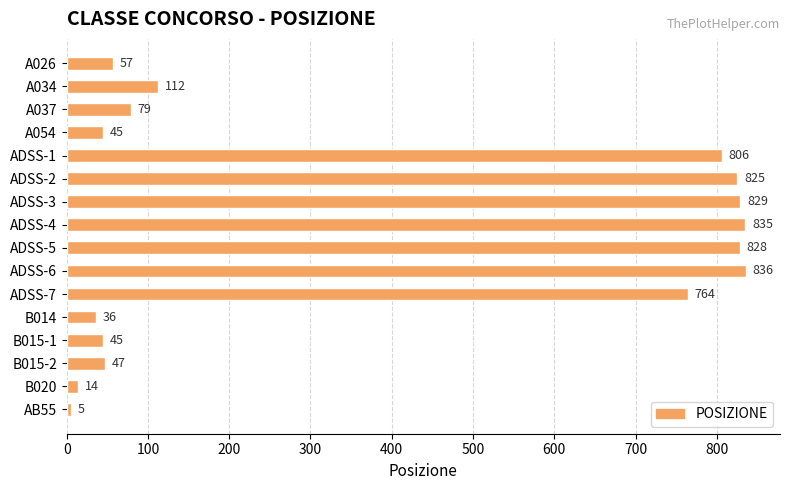

Count the number of categories in the chart.

16